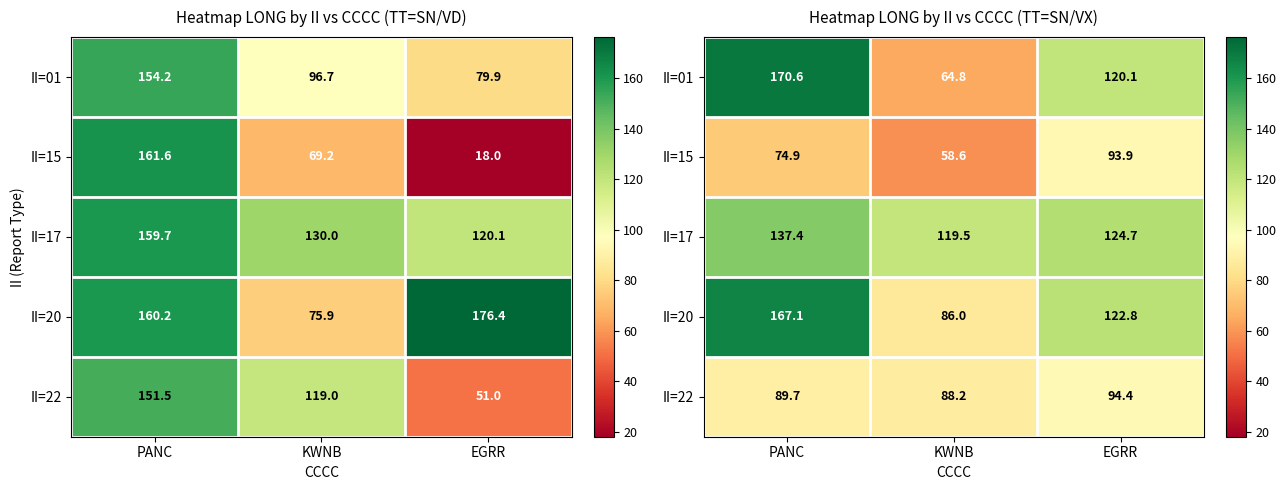

What is the spread (max minus min) of values at KWNB?

60.9